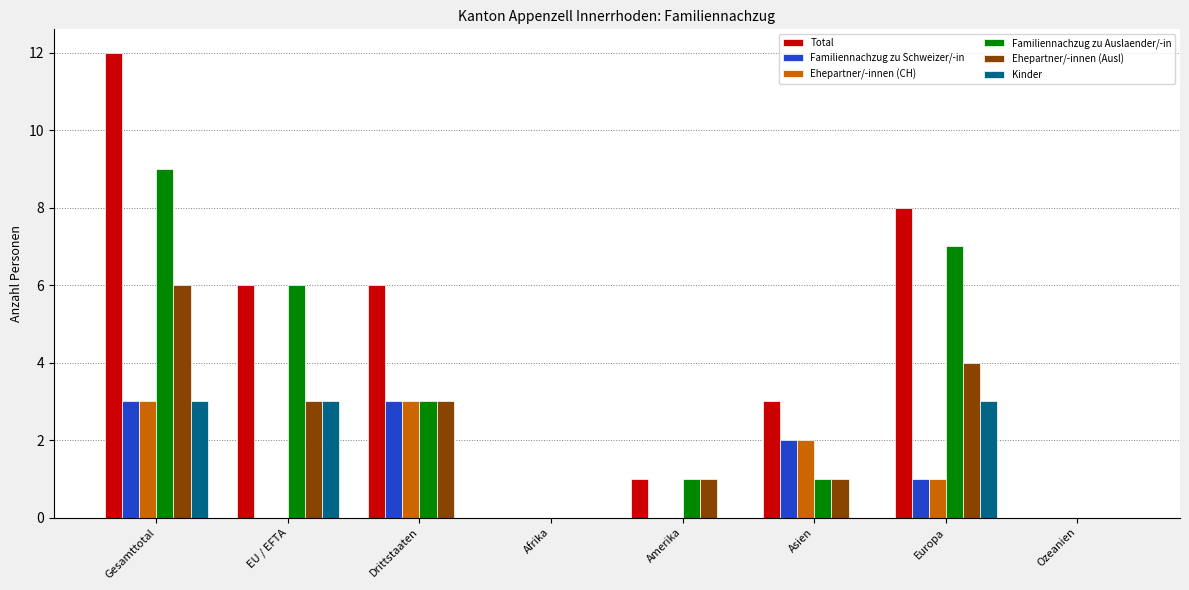

Between Afrika and Asien, which series saw the biggest shift?

Total